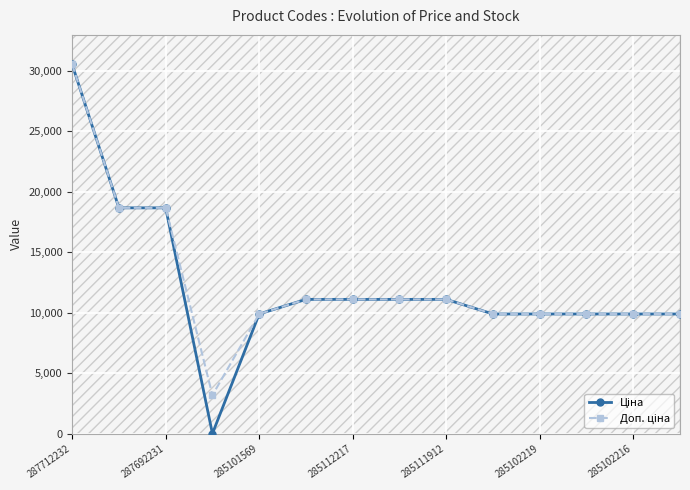

True or false: Ціна has more than 0 interior local peaks.

False